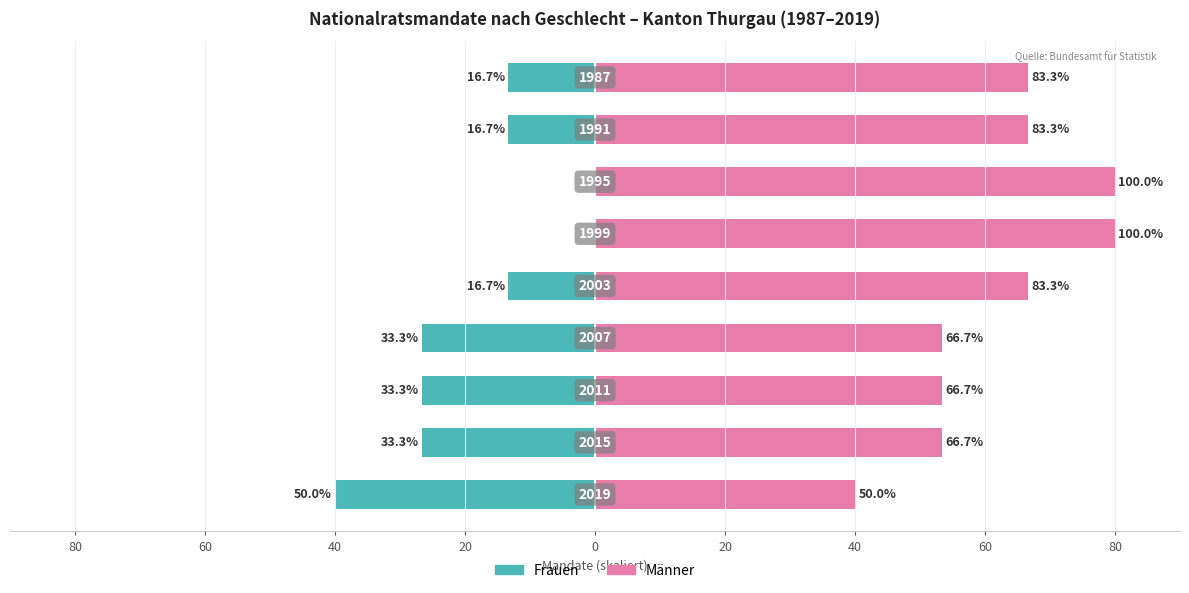

Reading left to right, list all the values displayed in this chart.

Frauen: -40.0	-26.7	-26.7	-26.7	-13.3	0.0	0.0	-13.3	-13.3
Männer: 40.0	53.3	53.3	53.3	66.7	80.0	80.0	66.7	66.7